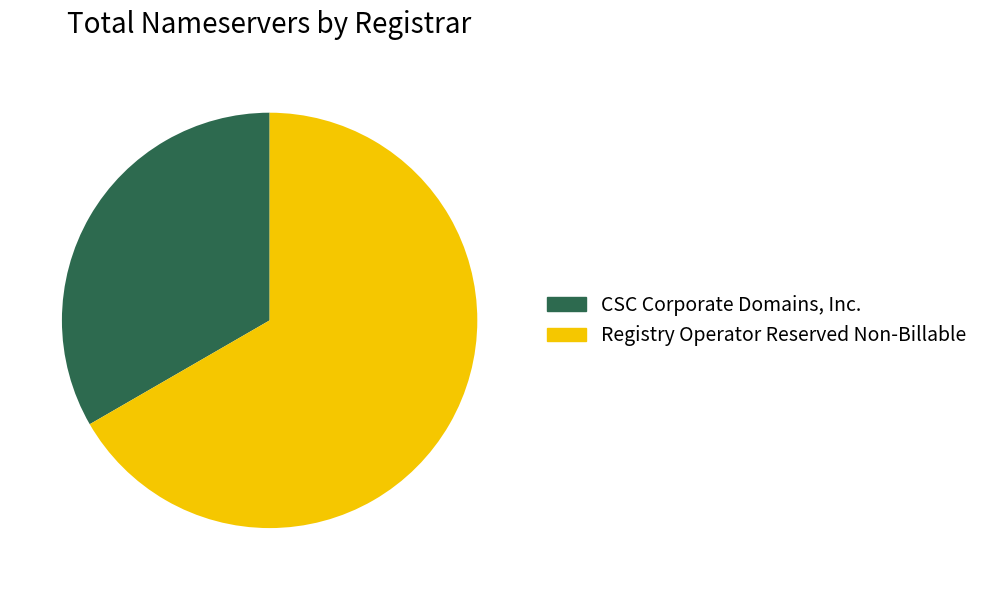

Combined, do Registry Operator Reserved Non-Billable and CSC Corporate Domains, Inc. account for over 50%?

Yes